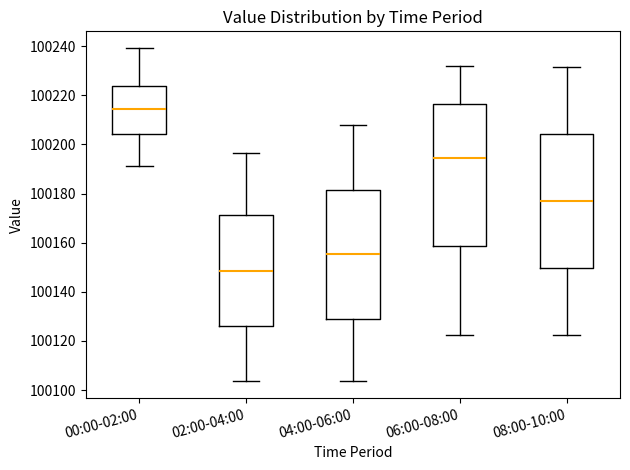

Reading left to right, read every box against the y-axis: the position of its median line, the range the box covers, and the ends of its whiskers. The values are not printed on the chart, so give them approximately, as read against the axis.

00:00-02:00: median 100214, box 100204 to 100224, whiskers 100192 to 100240
02:00-04:00: median 100148, box 100126 to 100172, whiskers 100104 to 100196
04:00-06:00: median 100156, box 100128 to 100182, whiskers 100104 to 100208
06:00-08:00: median 100194, box 100158 to 100216, whiskers 100122 to 100232
08:00-10:00: median 100176, box 100150 to 100204, whiskers 100122 to 100232